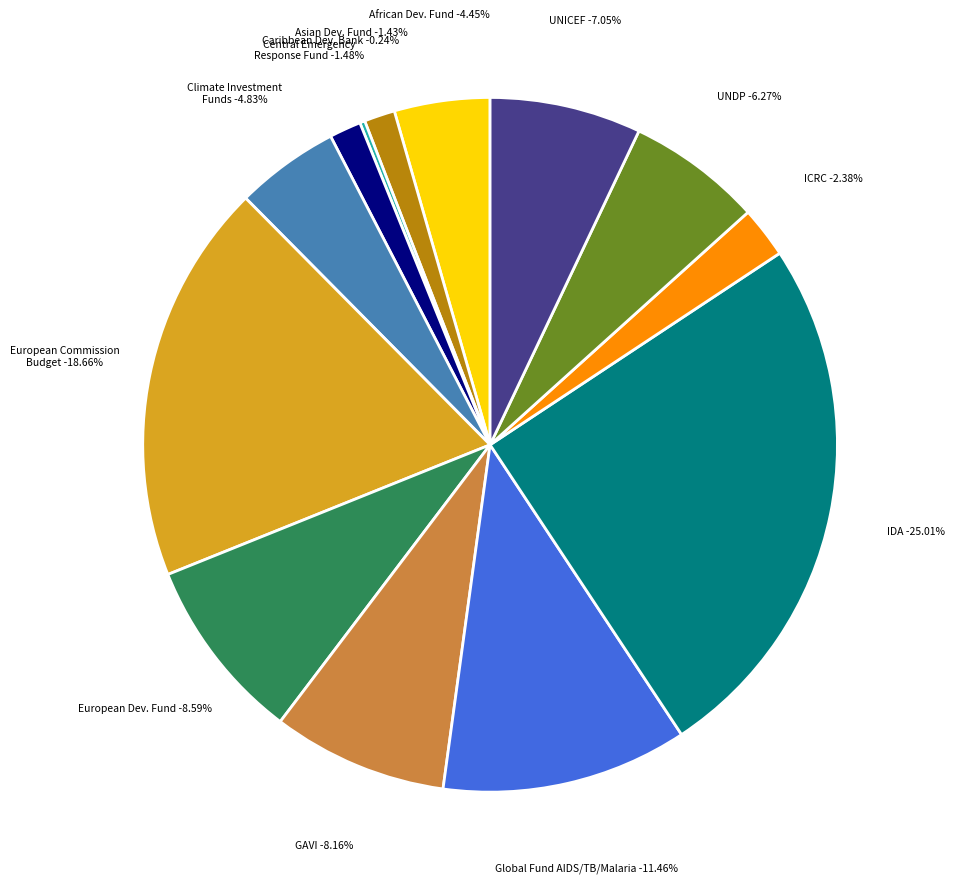

To the nearest percent, what is the combined percentage of International Committee of the Red Cross and Climate Investment Funds?

7%